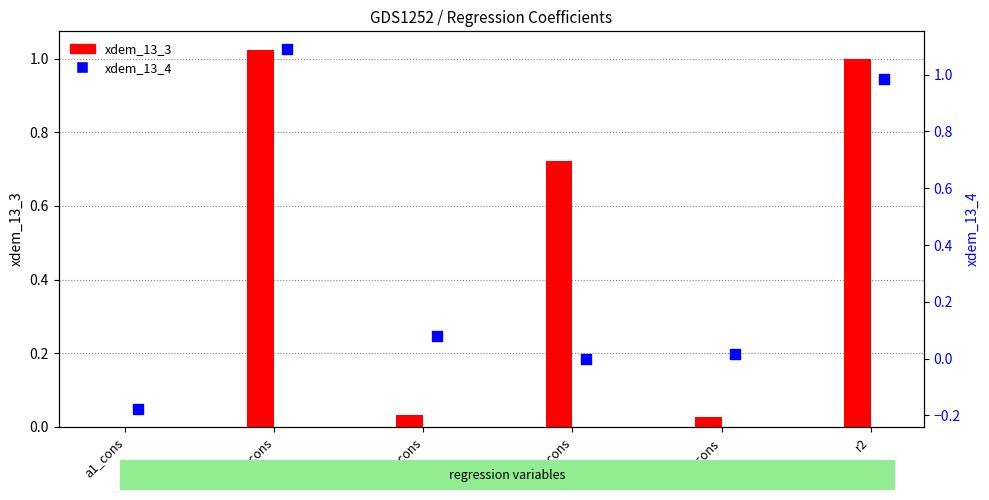

At how many categories does at least one series exceed 0?

5